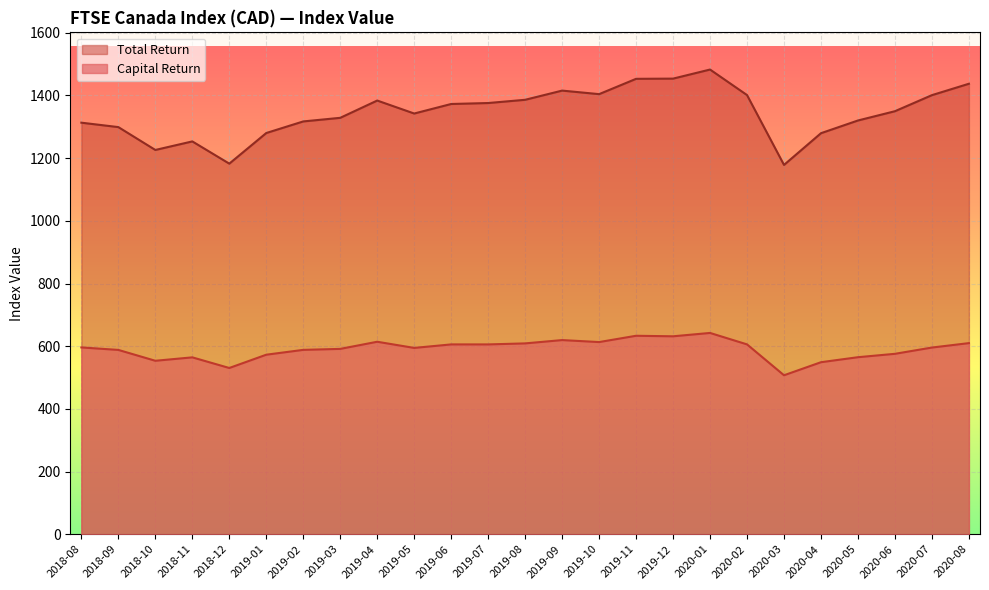

Between 2019-01 and 2019-04, which series saw the biggest shift?

Total Return